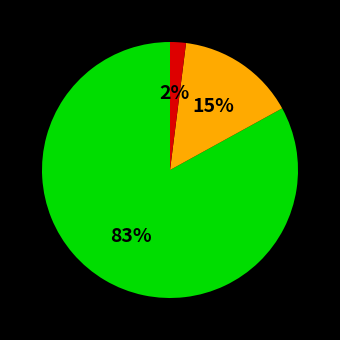

How many slices are in this pie chart?

3